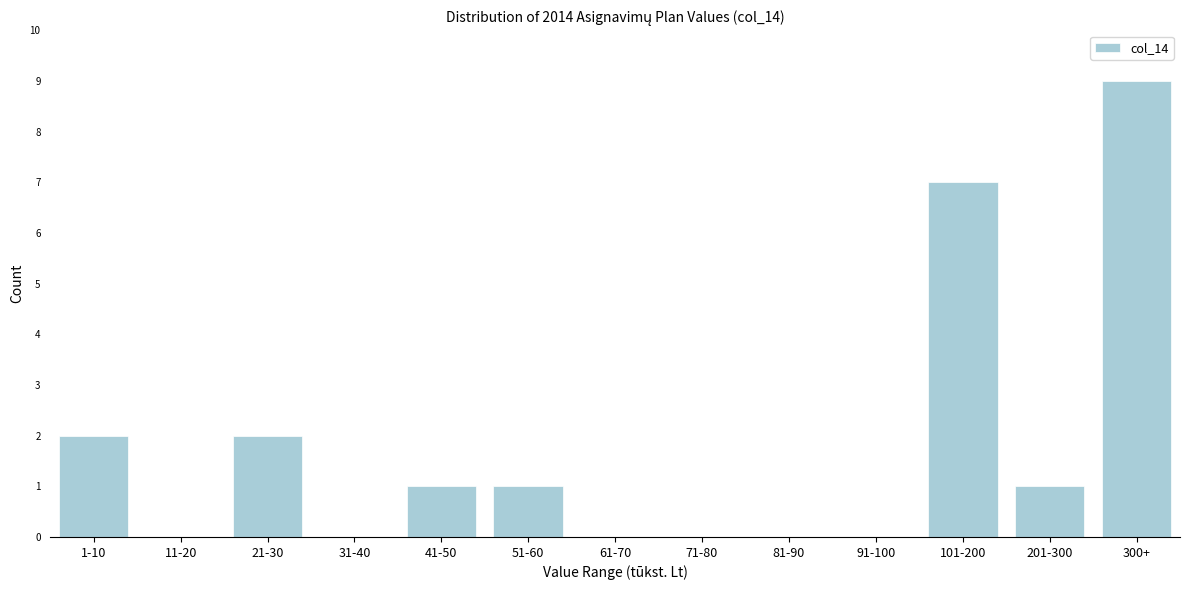

Reading right to left, what are all the values shown in this chart?

300+=9	201-300=1	101-200=7	91-100=0	81-90=0	71-80=0	61-70=0	51-60=1	41-50=1	31-40=0	21-30=2	11-20=0	1-10=2